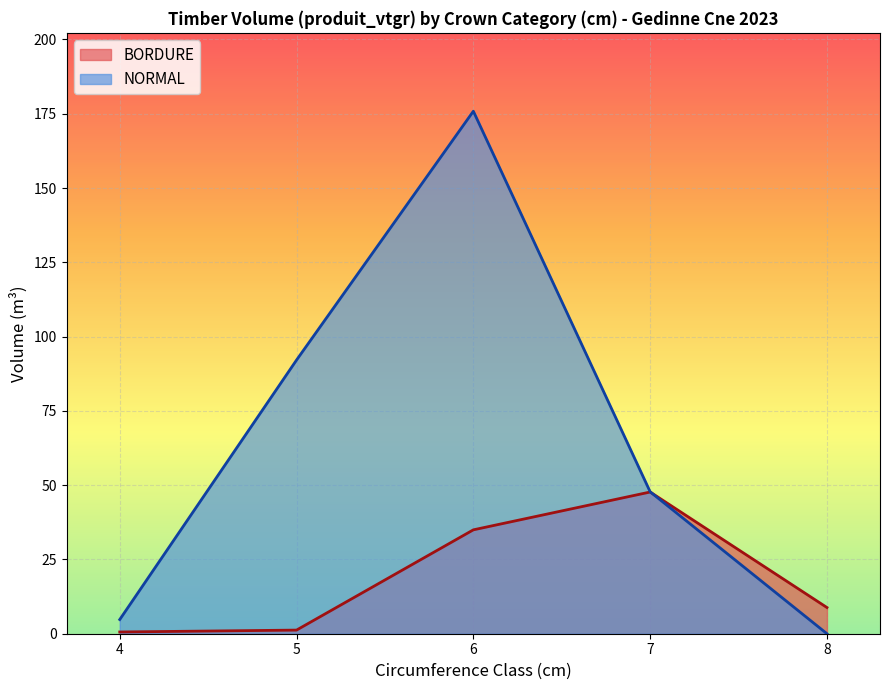

How many categories are shown in the chart?

5